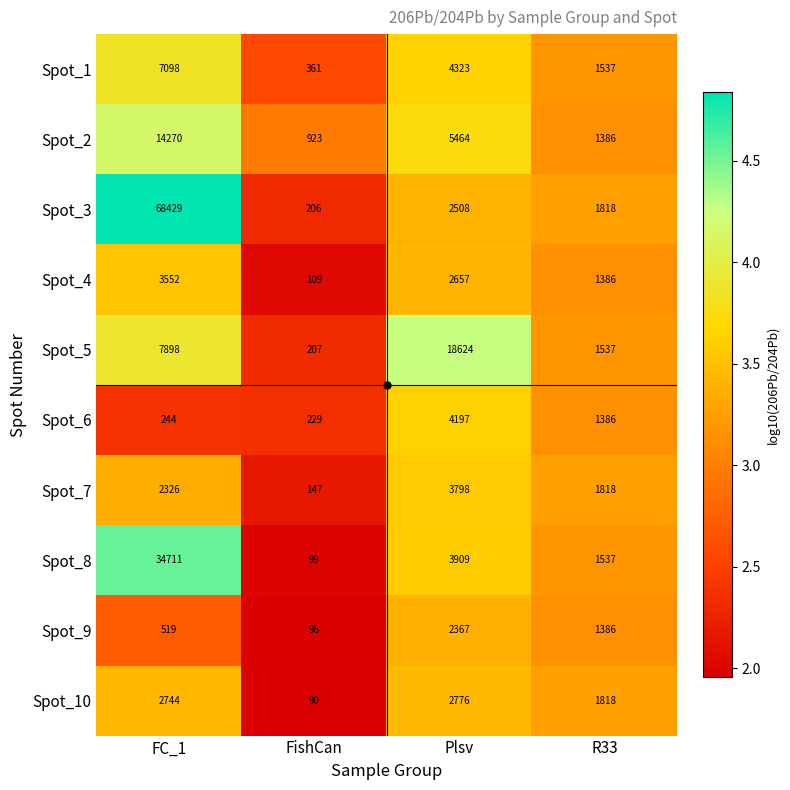

Which series has the largest total across all categories?

Spot_3